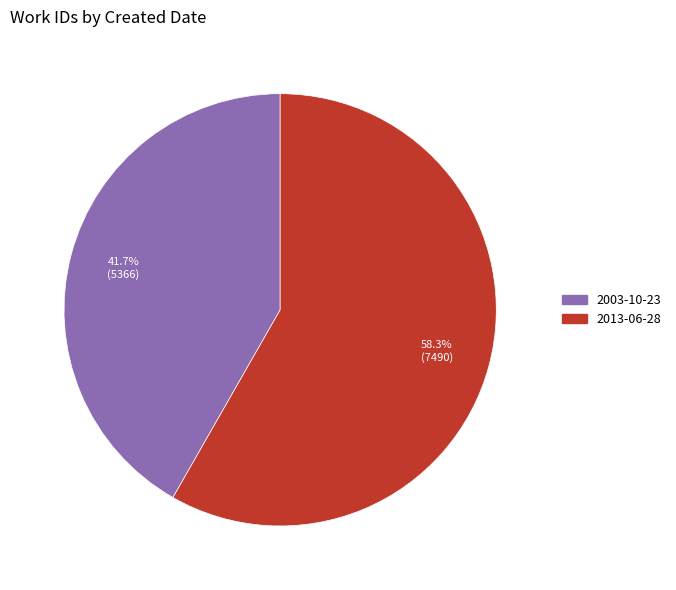

Do 2003-10-23 and 2013-06-28 together represent more than half of the pie?

Yes